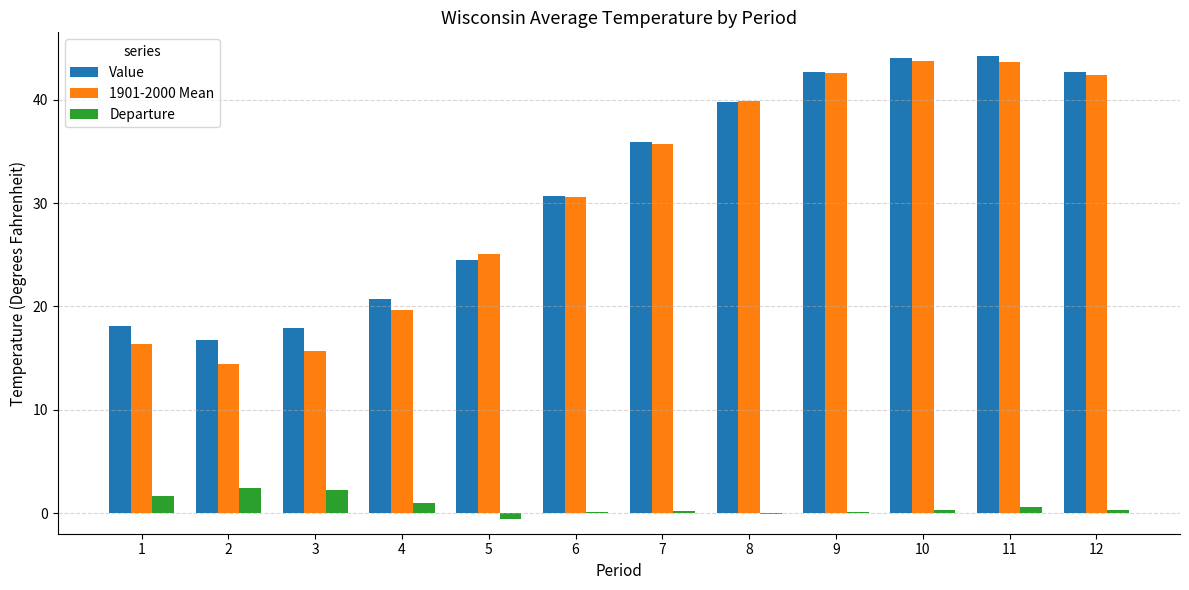

What is the total value across all series at 4?

41.4